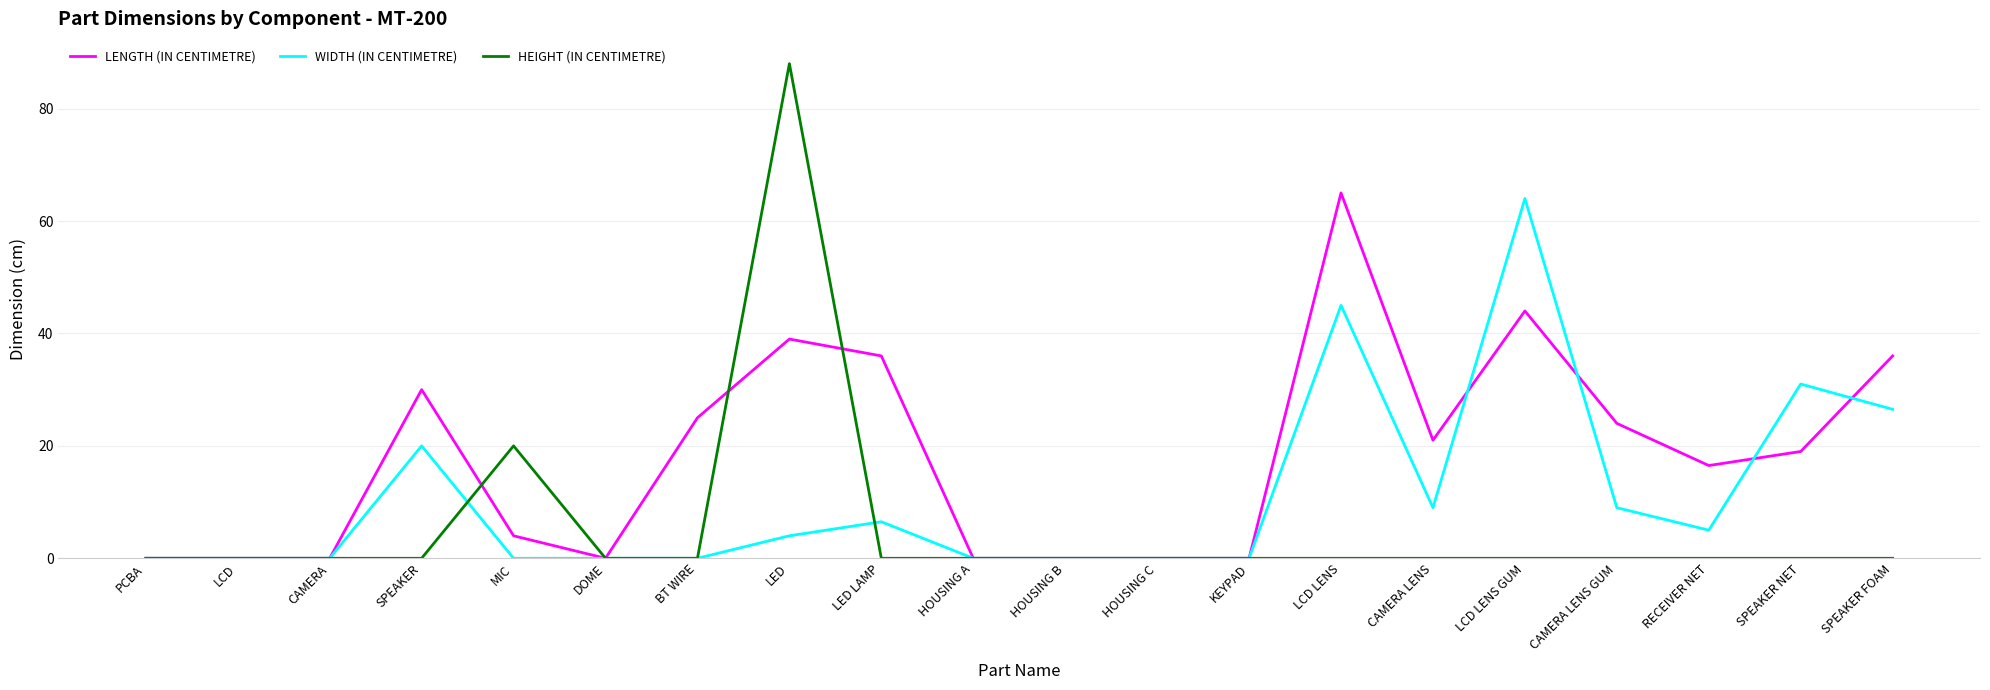

List the series in order of their overall mean, highest first.

LENGTH (IN CENTIMETRE), WIDTH (IN CENTIMETRE), HEIGHT (IN CENTIMETRE)